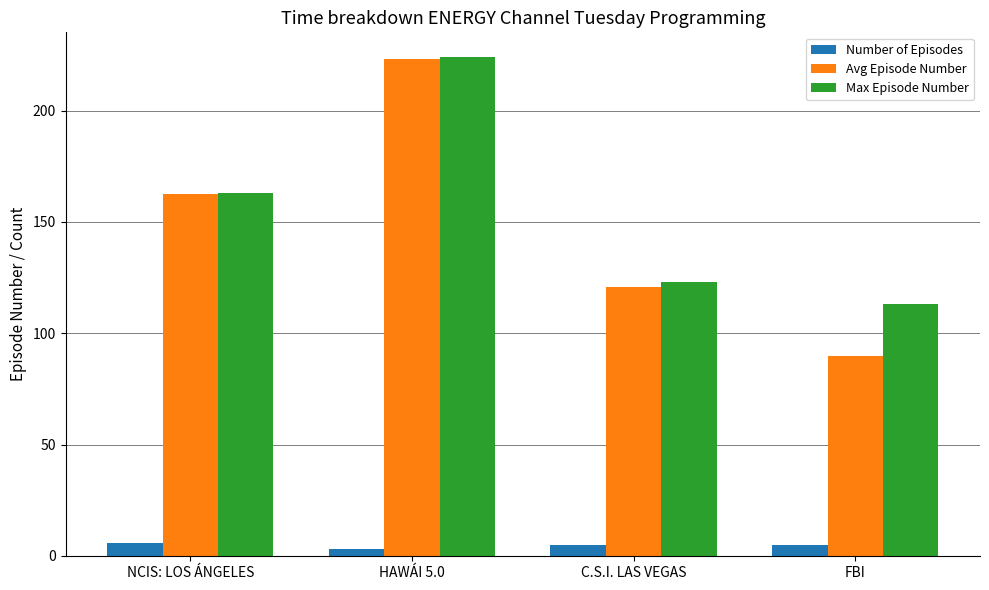

What is the sum of all Max Episode Number values?

623.0